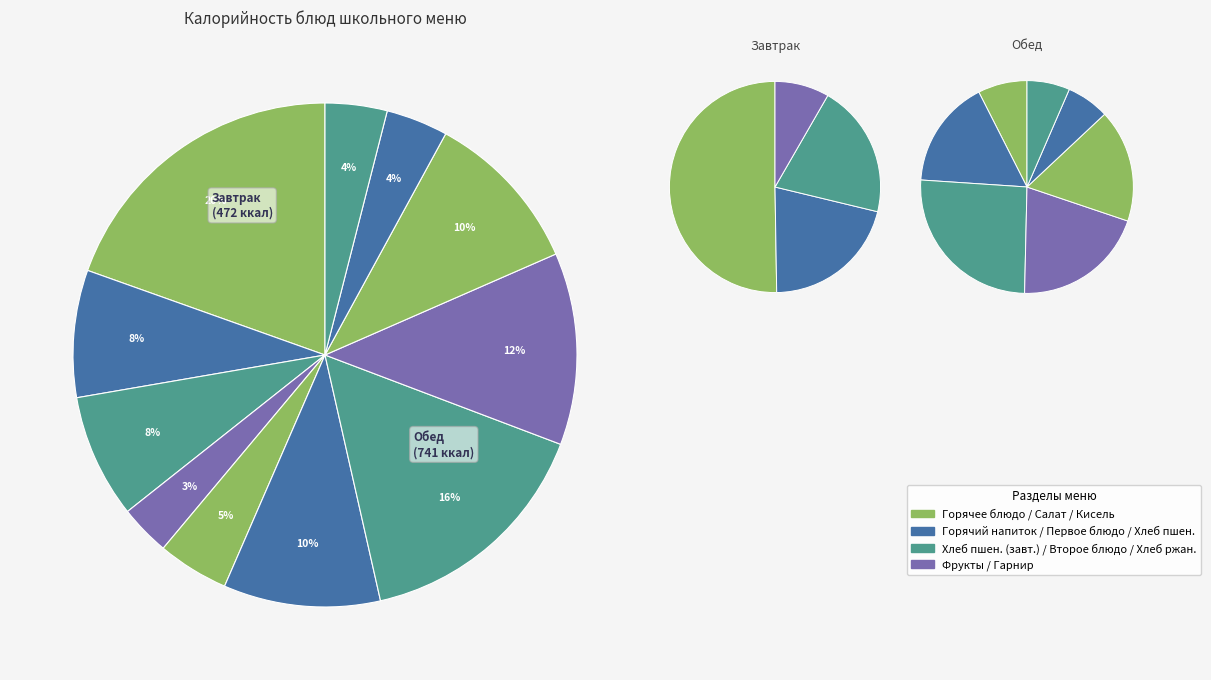

Between Хлеб пшеничный (обед) and Хлеб ржано-пшеничный, which is larger?

Хлеб пшеничный (обед)